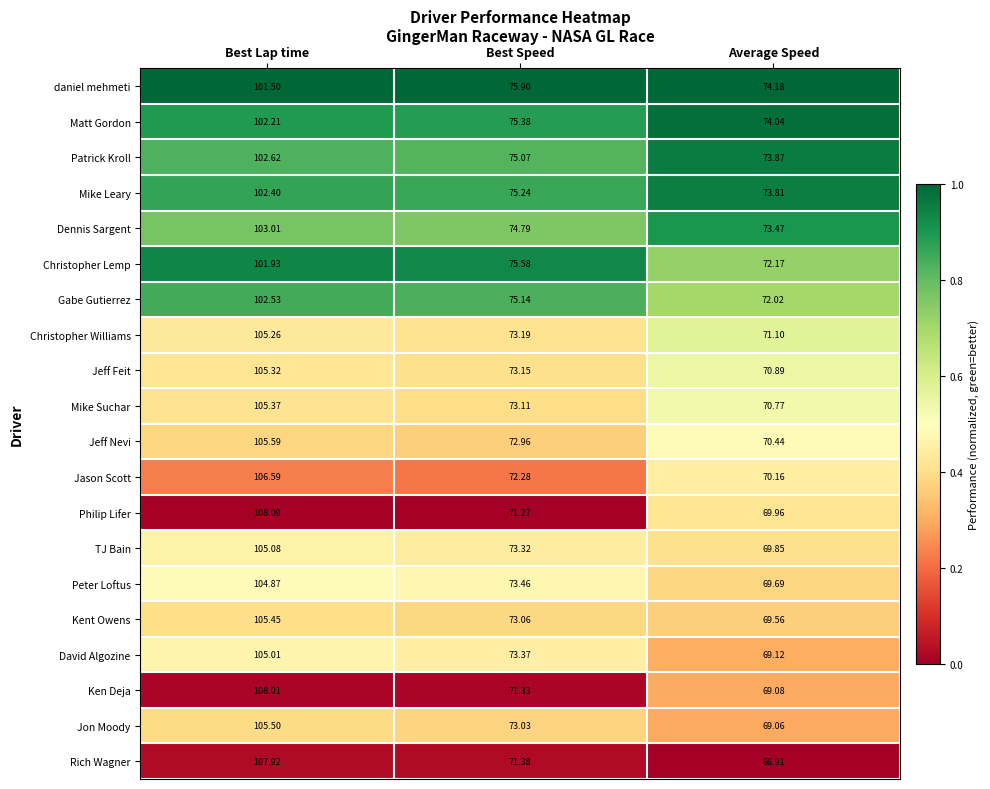

List the series in order of their peak value, highest first.

Philip Lifer, Ken Deja, Rich Wagner, Jason Scott, Jeff Nevi, Jon Moody, Kent Owens, Mike Suchar, Jeff Feit, Christopher Williams, TJ Bain, David Algozine, Peter Loftus, Dennis Sargent, Patrick Kroll, Gabe Gutierrez, Mike Leary, Matt Gordon, Christopher Lemp, daniel mehmeti